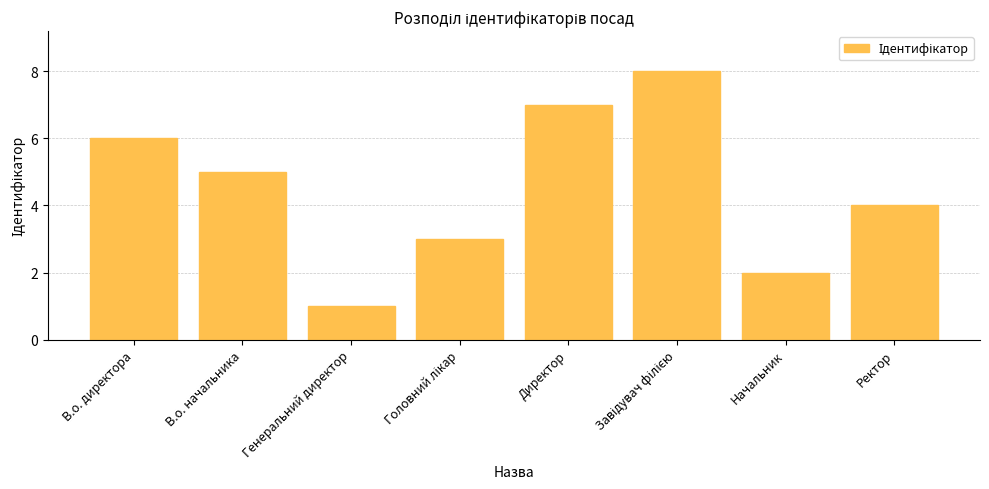

What is the value of the 5th bar from the left?

7